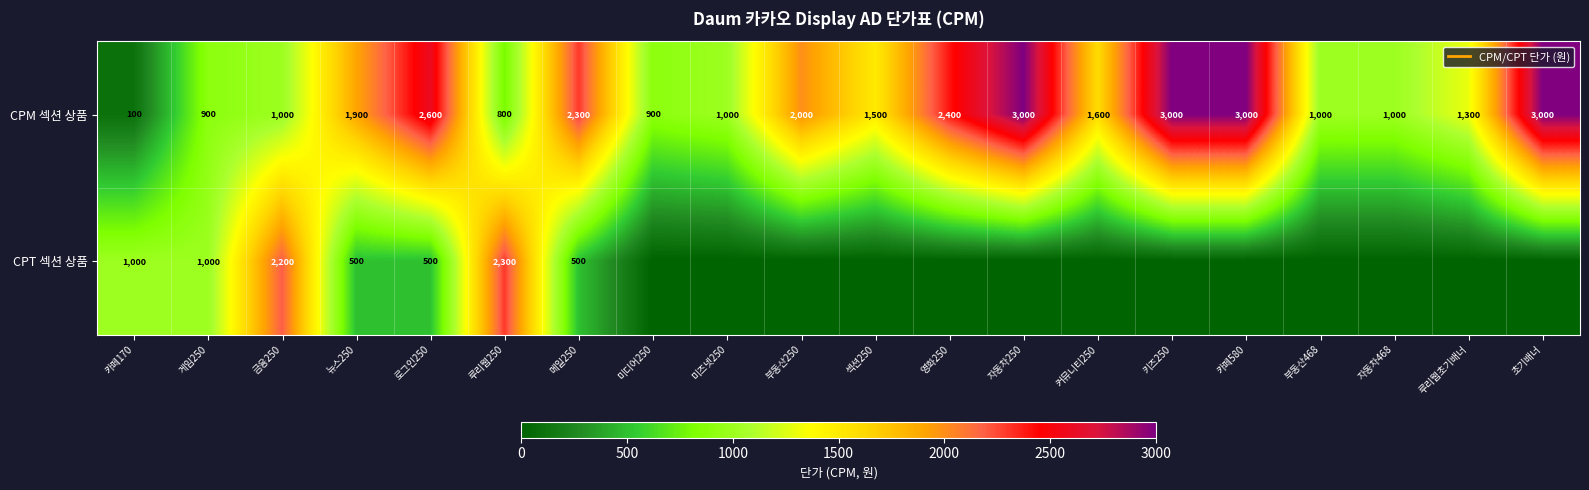

How many distinct data groups are displayed?

2